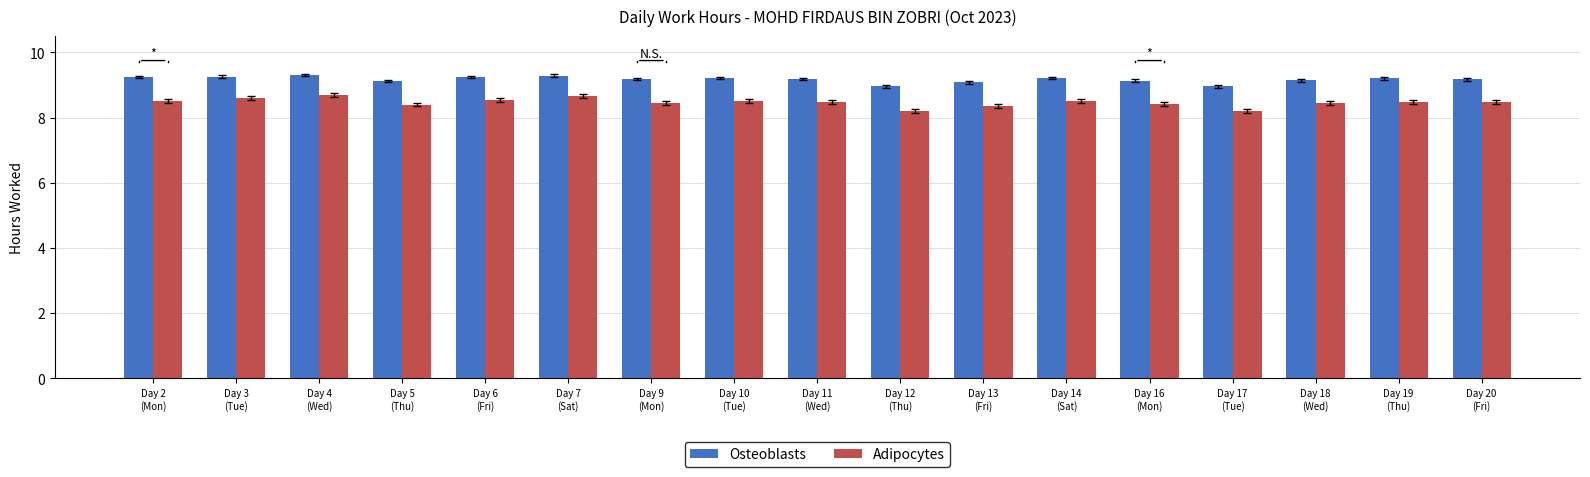

Which series has the widest spread of values?

Adipocytes